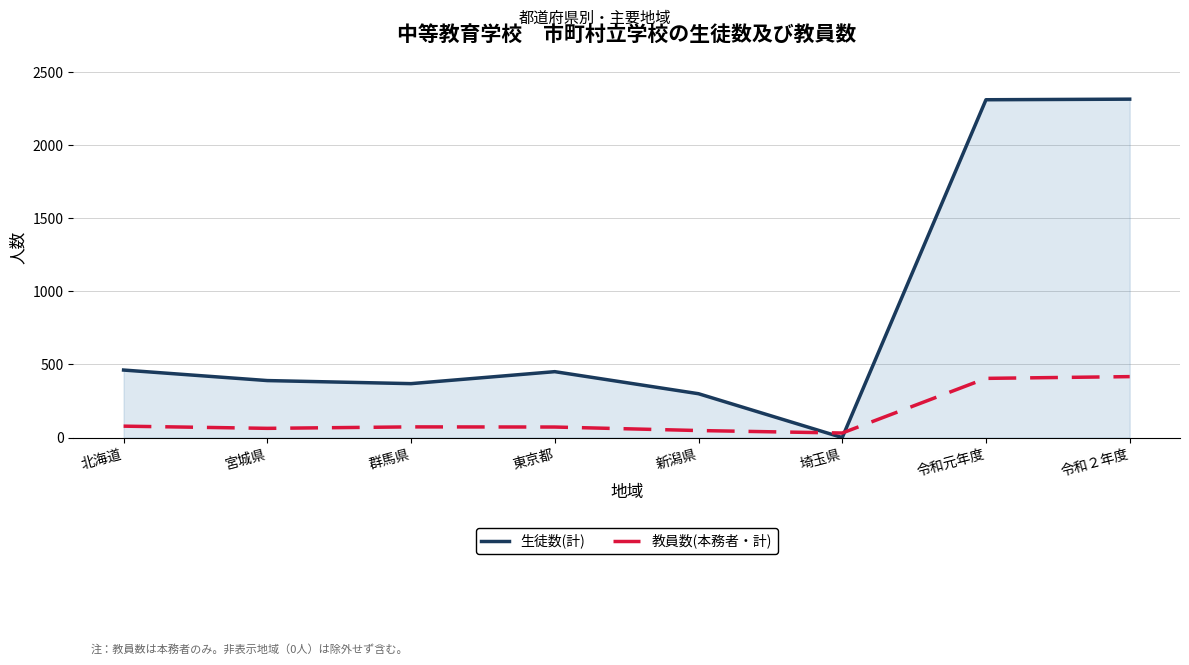

Is it true that 生徒数(計) equals 962 at 埼玉県?

False